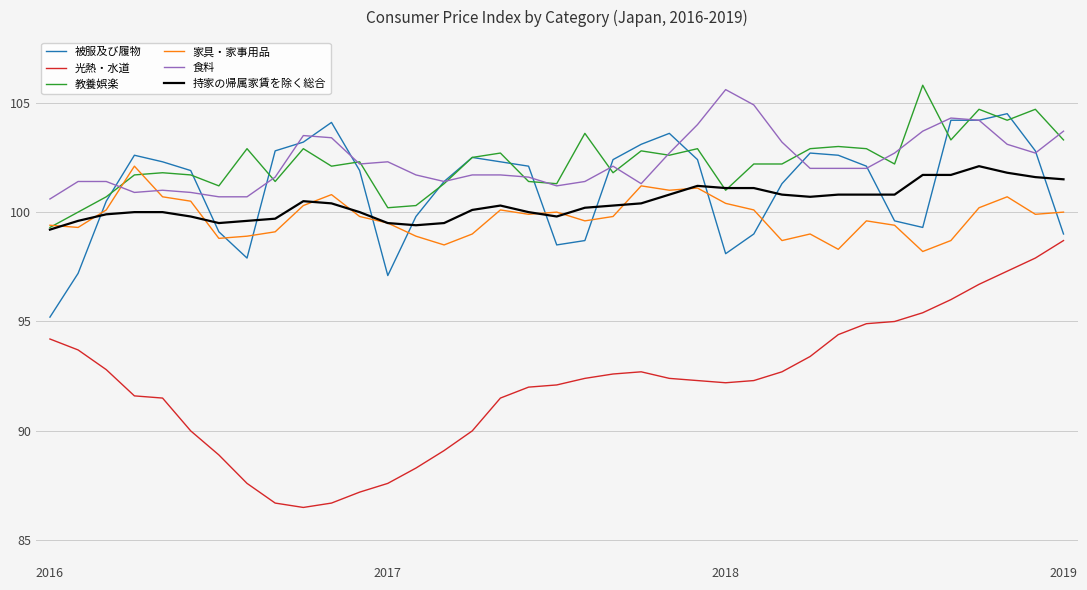

True or false: 持家の帰属家賃を除く総合 and 食料 cross at least once.

False